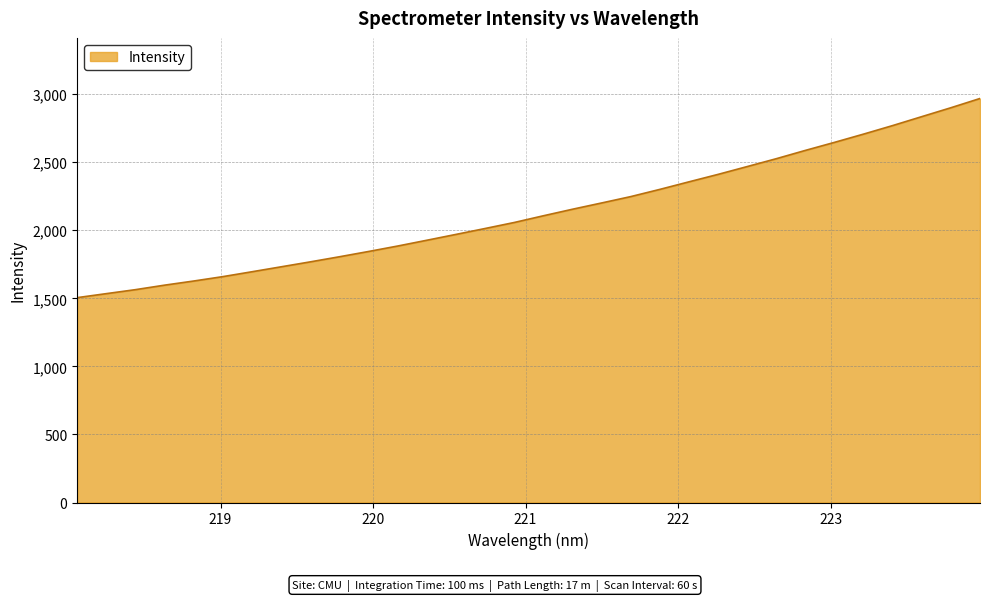

What is the difference between the maximum and minimum values?

1463.0